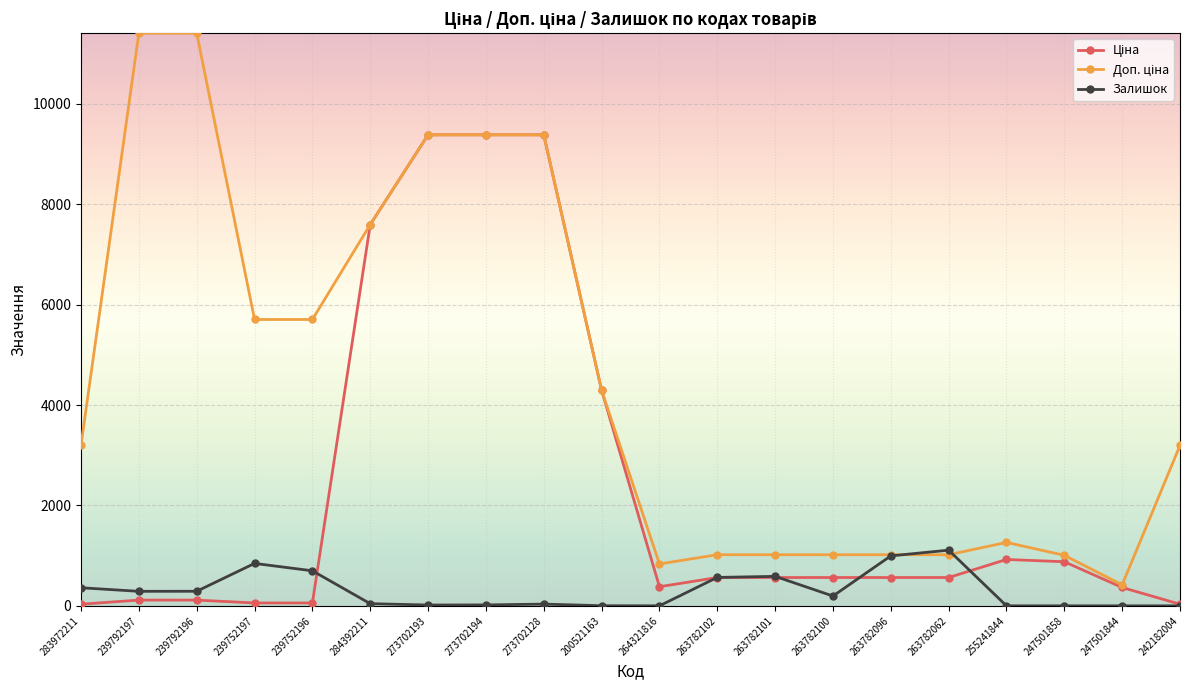

At which label does Залишок first exceed 195?

283972211